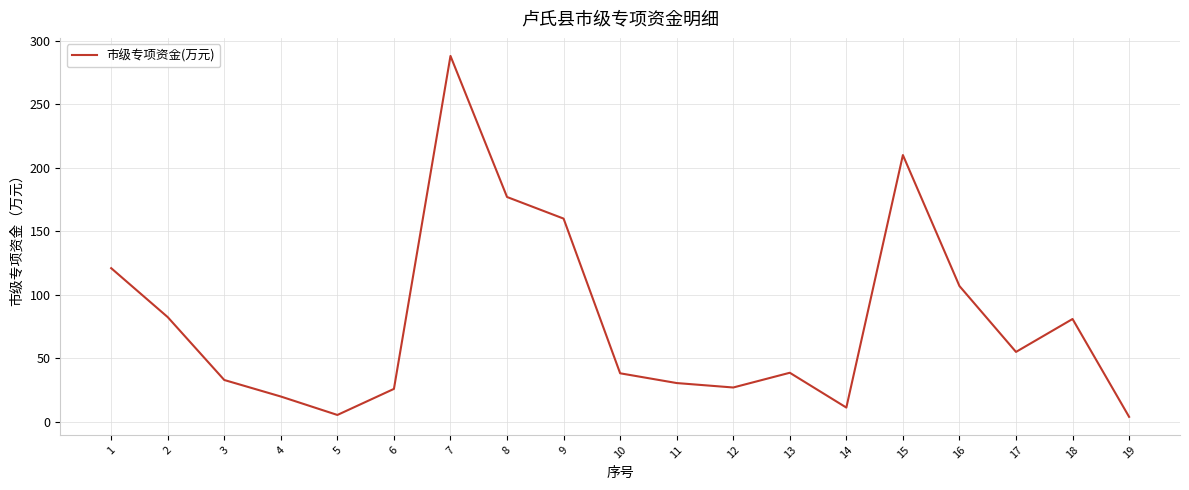

What is the change in value from 1 to 2?

-38.5